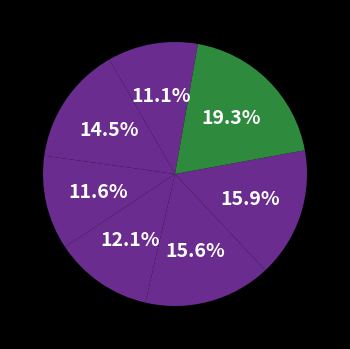

How many segments does this pie chart have?

7